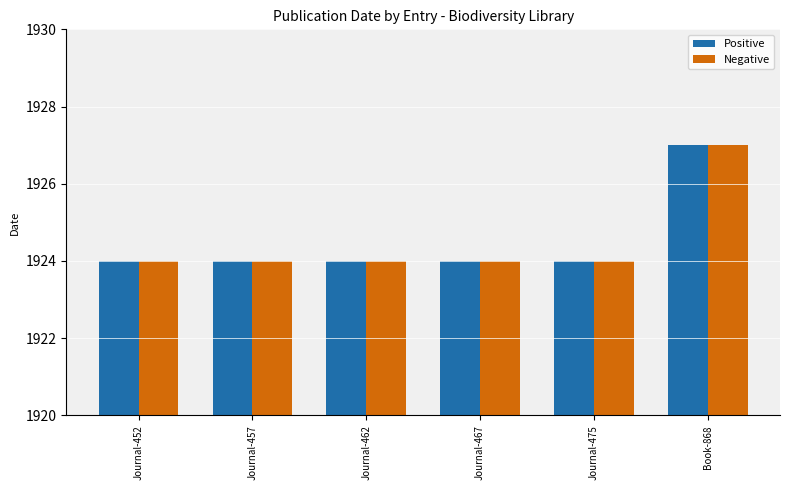

What is the sum of the Positive values at Book-868 and Journal-457?

3851